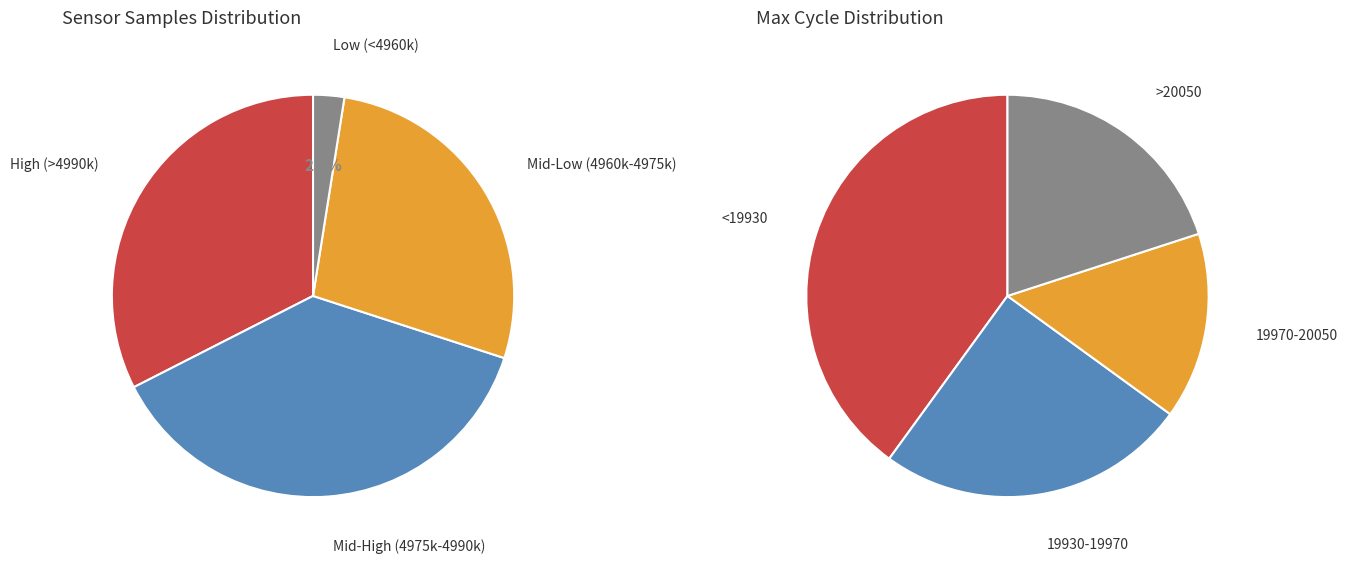

To the nearest percent, what portion does 13 represent?

3%